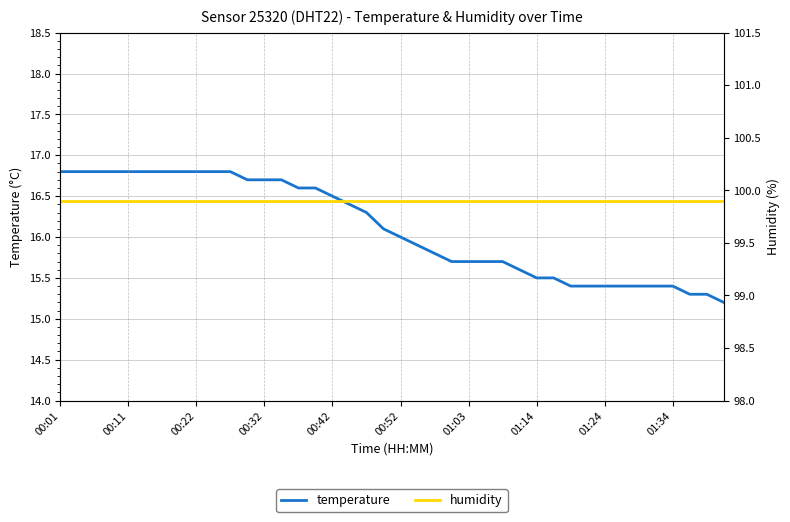

What is the maximum value shown in the chart?

99.9